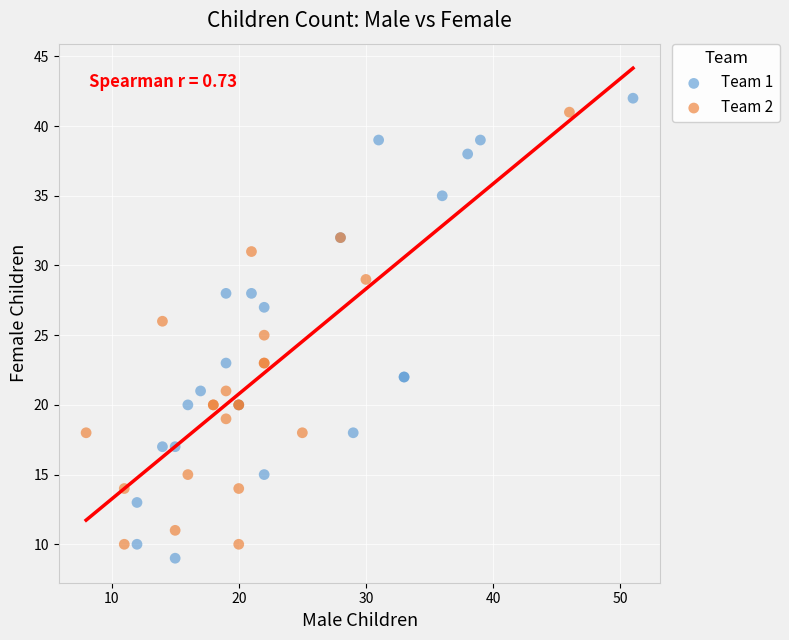

What are all the series names shown in the legend?

Team 1, Team 2